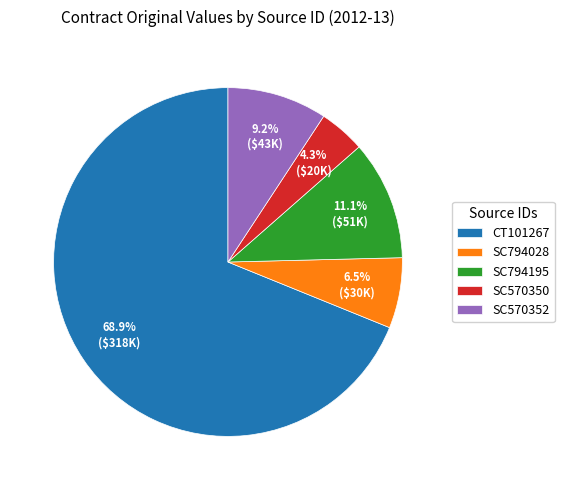

Which category has the smallest portion of the pie?

SC570350